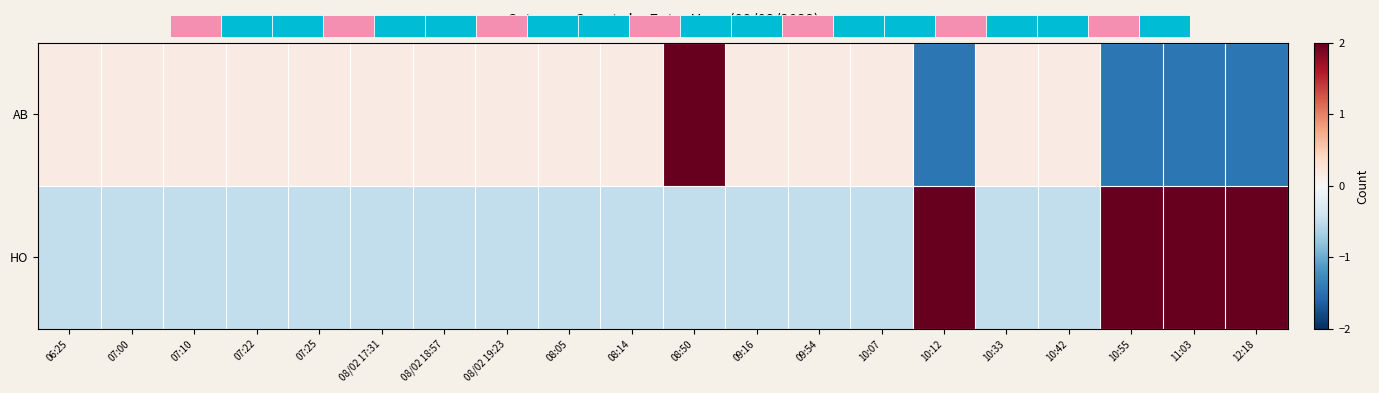

Which series has the largest range (max minus min)?

AB